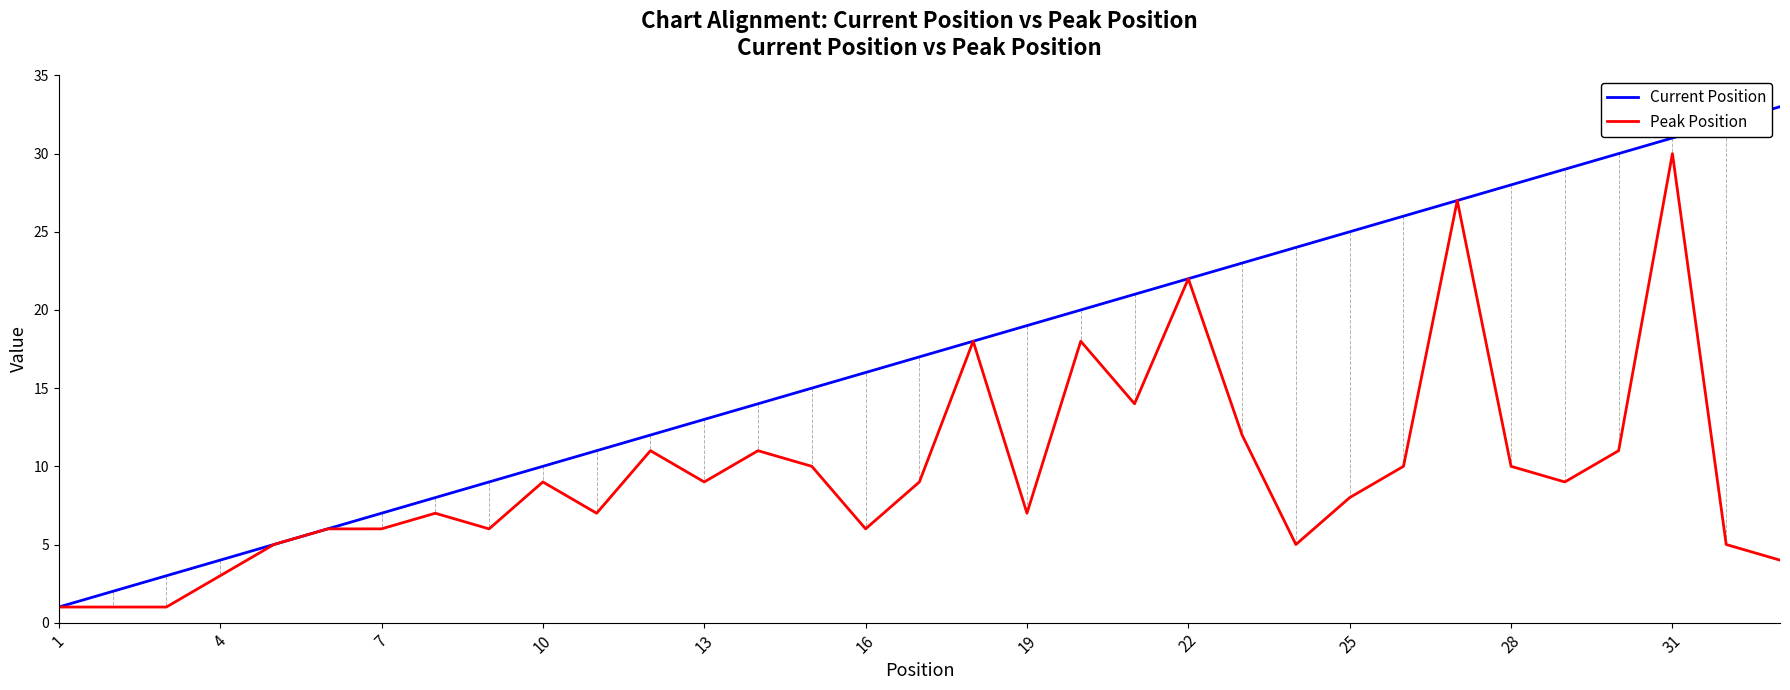

Rank the series by their maximum value, from highest to lowest.

Current Position, Peak Position